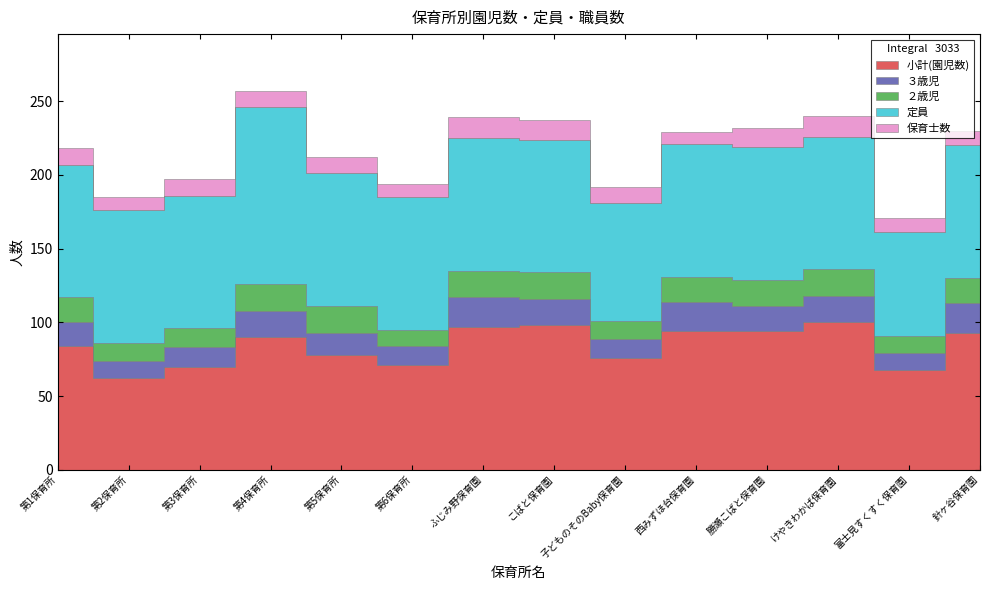

Which label corresponds to the smallest value in the chart?

西みずほ台保育園